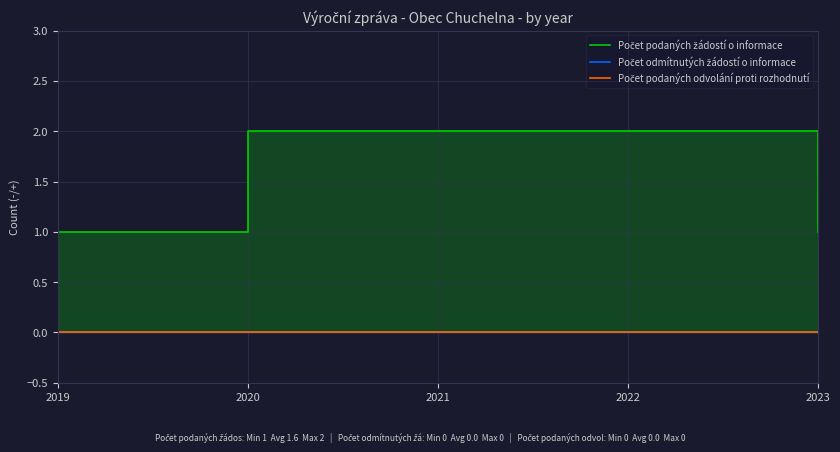

True or false: Počet podaných žádostí o informace and Počet podaných odvolání proti rozhodnutí cross at least once.

False